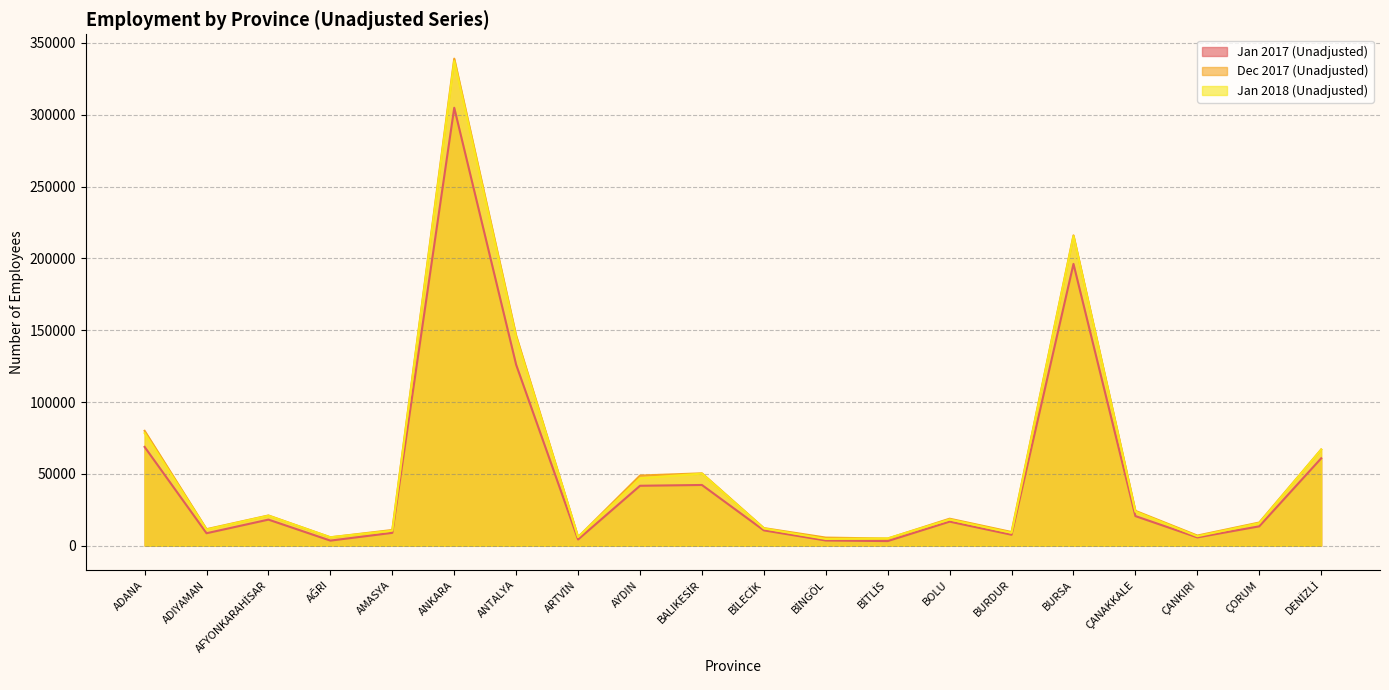

What is the difference between the Jan 2017 (Unadjusted) values at ANTALYA and ÇANKIRI?

120200